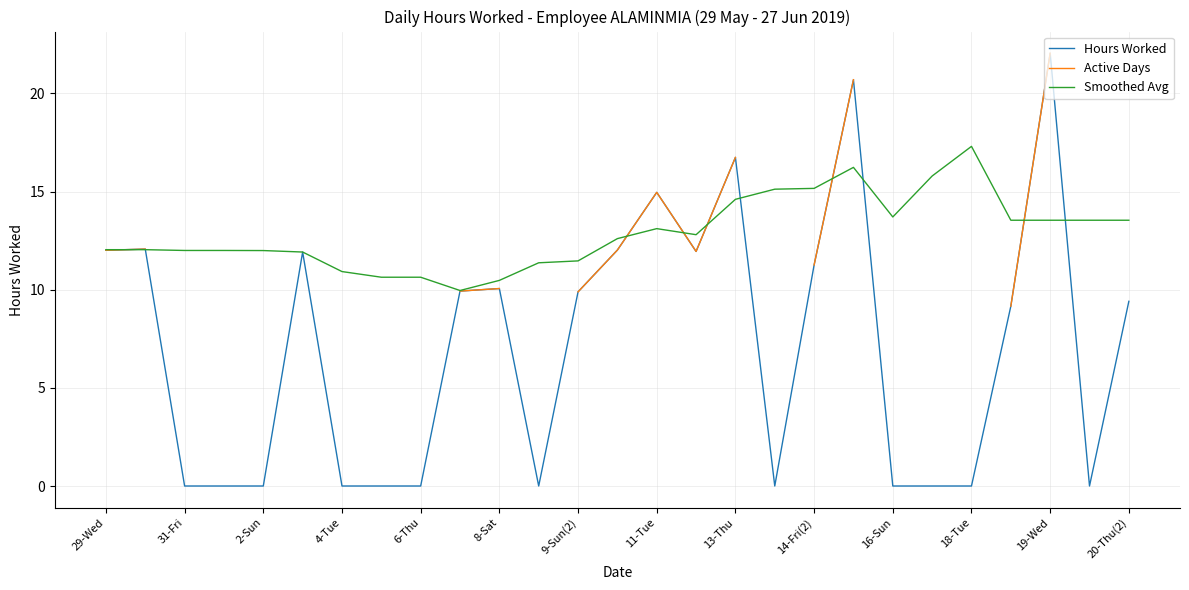

At which label does Smoothed Avg reach its peak?

18-Tue